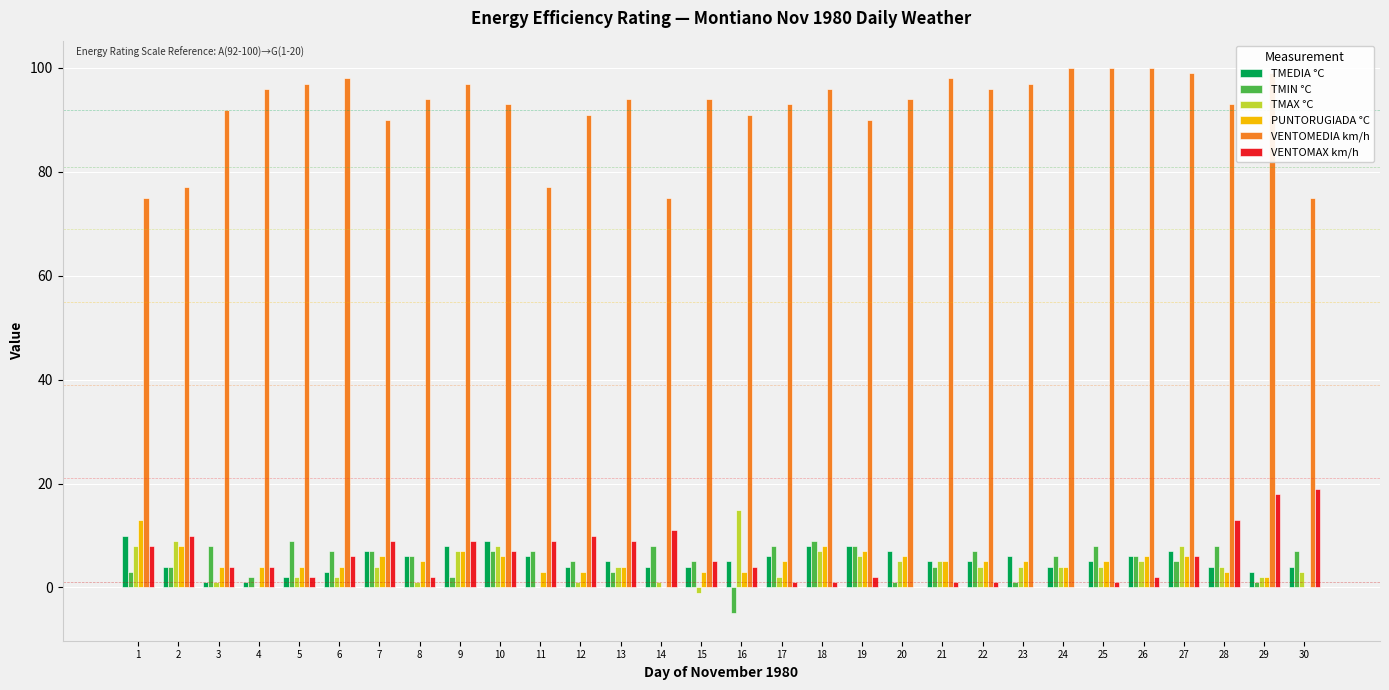

What is the sum of all TMIN °C values?

157